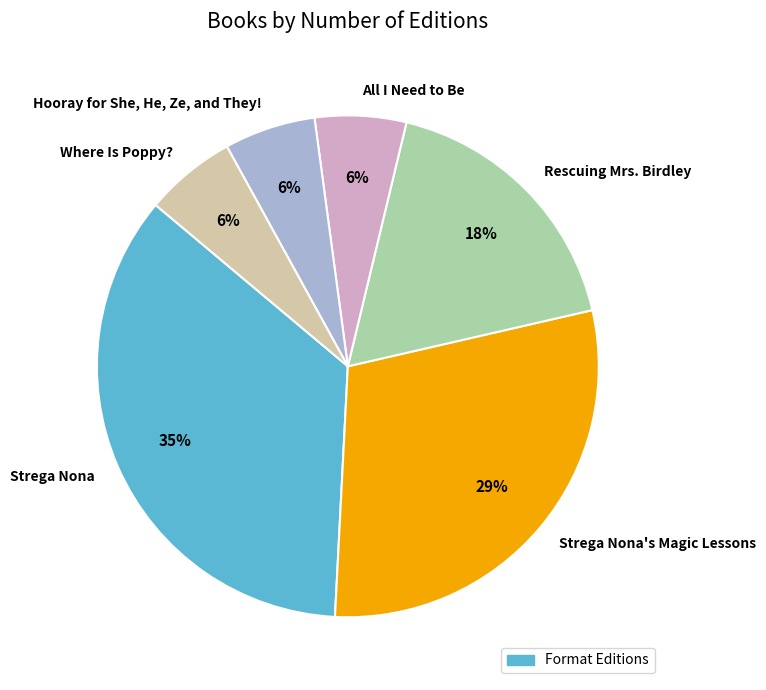

How many segments does this pie chart have?

6